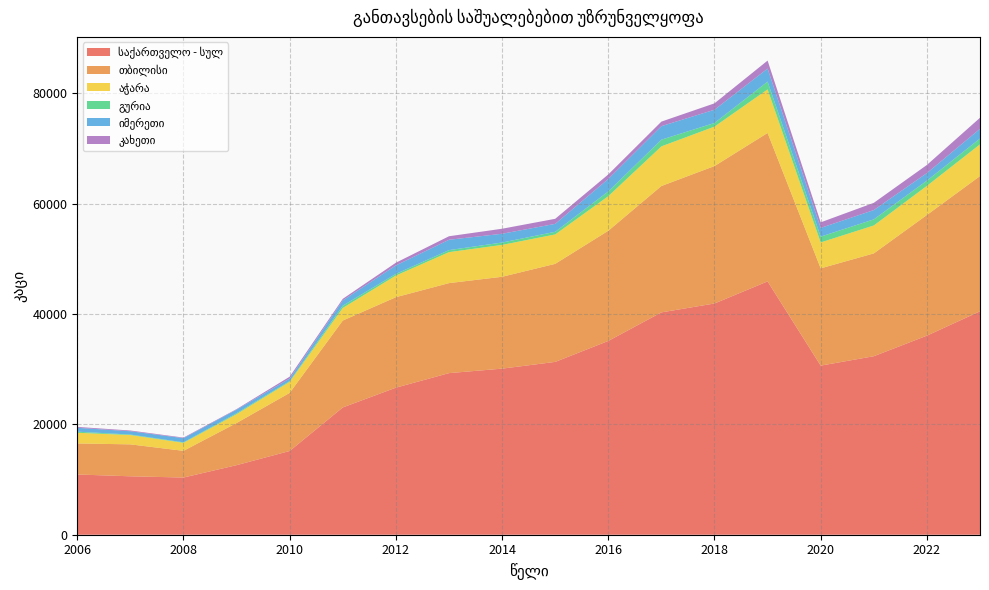

Reading left to right, transcribe all the data shown in this chart.

საქართველო - სულ: 10922.0	10594.0	10369.0	12613.0	15182.0	23078.0	26662.0	29298.0	30111.0	31333.0	35133.0	40313.0	41924.0	45929.0	30659.0	32363.0	36092.7	40505.0
თბილისი: 5629.0	5788.0	4840.0	7639.0	10534.0	15756.0	16402.0	16319.0	16656.0	17776.0	19975.0	22909.0	24915.0	26913.0	17638.0	18640.0	21873.3	24520.0
აჭარა: 1932.0	1687.0	1451.0	1607.0	2011.0	2283.0	3923.0	5615.0	5778.0	5334.0	6268.0	7185.0	7152.0	7899.0	4697.0	5064.0	5281.6	5749.0
გურია: 197.0	93.0	91.0	165.0	134.0	413.0	302.0	364.0	429.0	477.0	866.0	1211.0	660.0	1404.0	1051.0	1103.0	951.3	1057.0
იმერეთი: 701.0	602.0	756.0	656.0	464.0	954.0	1540.0	1880.0	1590.0	1437.0	2262.0	2458.0	2402.0	2367.0	1581.0	1691.0	1371.4	1759.0
კახეთი: 167.0	131.0	102.0	94.0	329.0	284.0	486.0	637.0	910.0	918.0	815.0	821.0	1155.0	1447.0	1009.0	1309.0	1468.1	2003.0